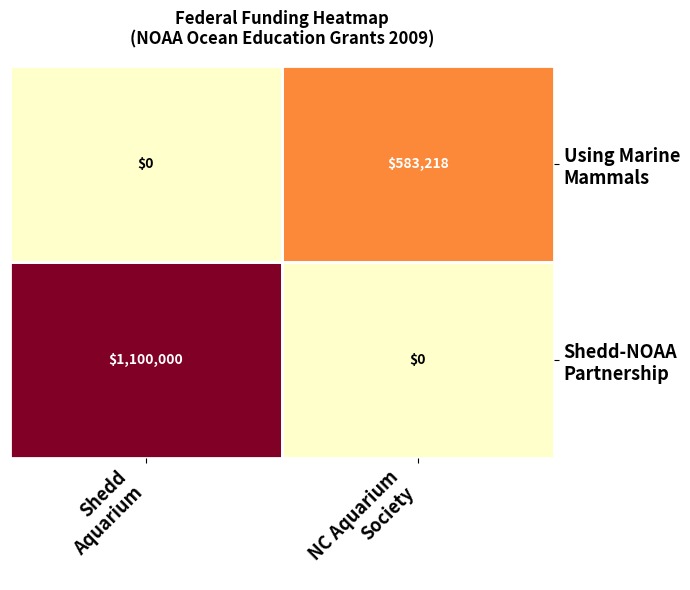

What is the smallest value displayed?

0